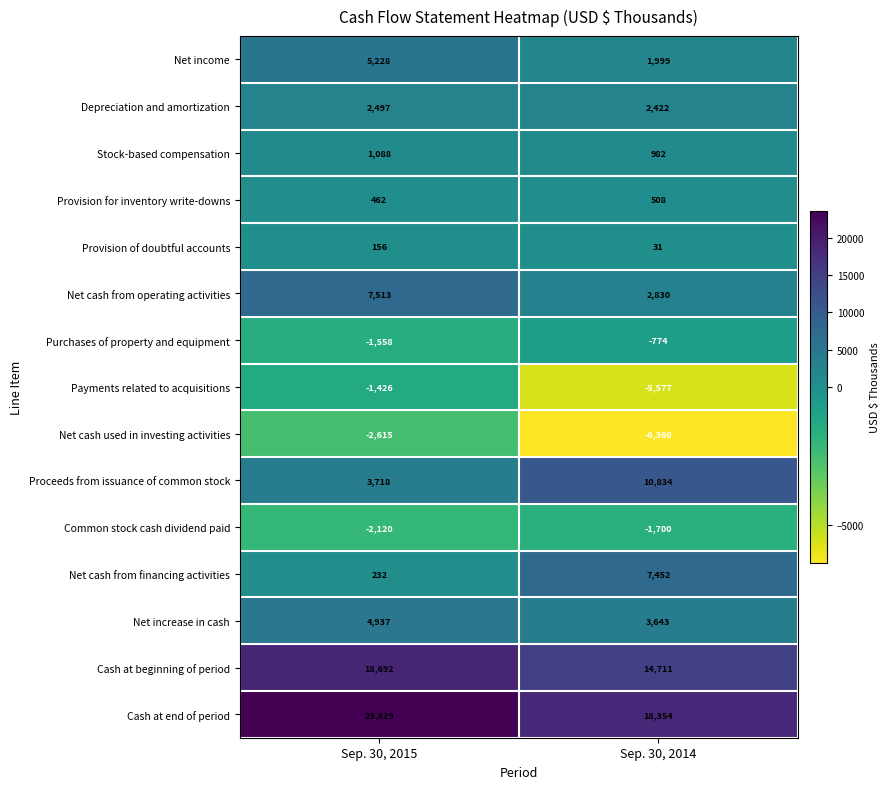

Reading left to right, extract all data points from this chart.

Net income: 5228	1999
Depreciation and amortization: 2497	2422
Stock-based compensation: 1088	982
Provision for inventory write-downs: 462	508
Provision of doubtful accounts: 156	31
Net cash from operating activities: 7513	2830
Purchases of property and equipment: -1558	-774
Payments related to acquisitions: -1426	-5577
Net cash used in investing activities: -2615	-6360
Proceeds from issuance of common stock: 3718	10834
Common stock cash dividend paid: -2120	-1700
Net cash from financing activities: 232	7452
Net increase in cash: 4937	3643
Cash at beginning of period: 18692	14711
Cash at end of period: 23629	18354